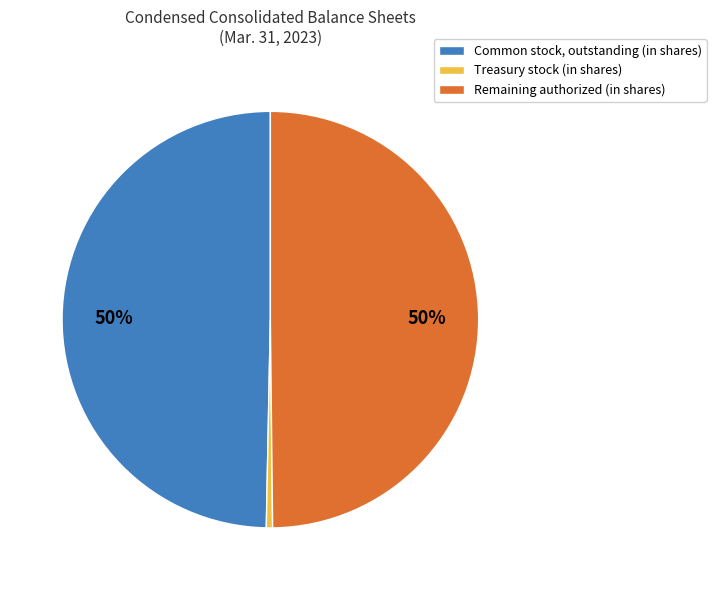

What is the ratio of the value at Remaining authorized (in shares) to the value at Common stock, outstanding (in shares)?

1.0